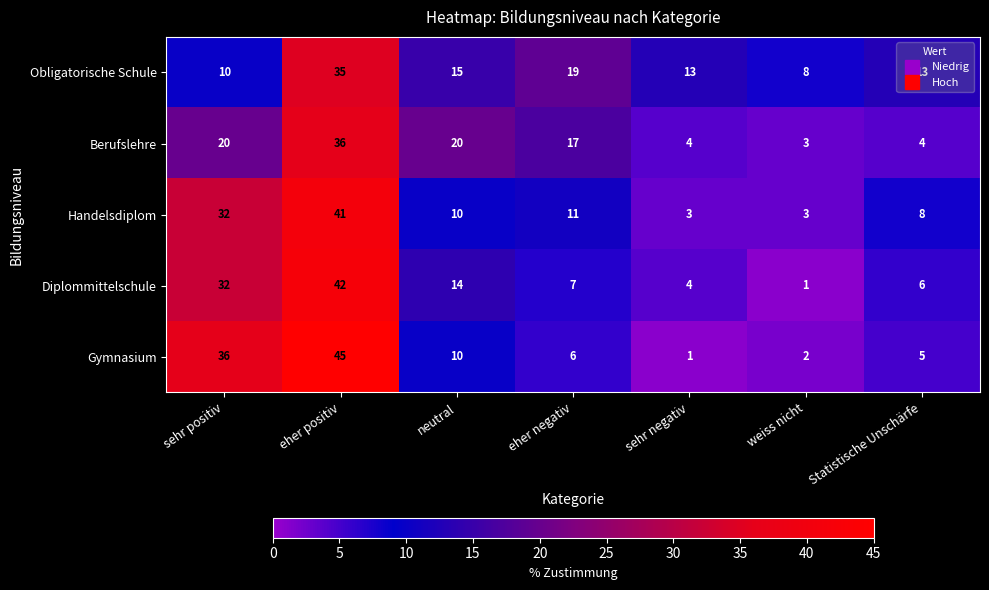

How many data points does each series have?

7